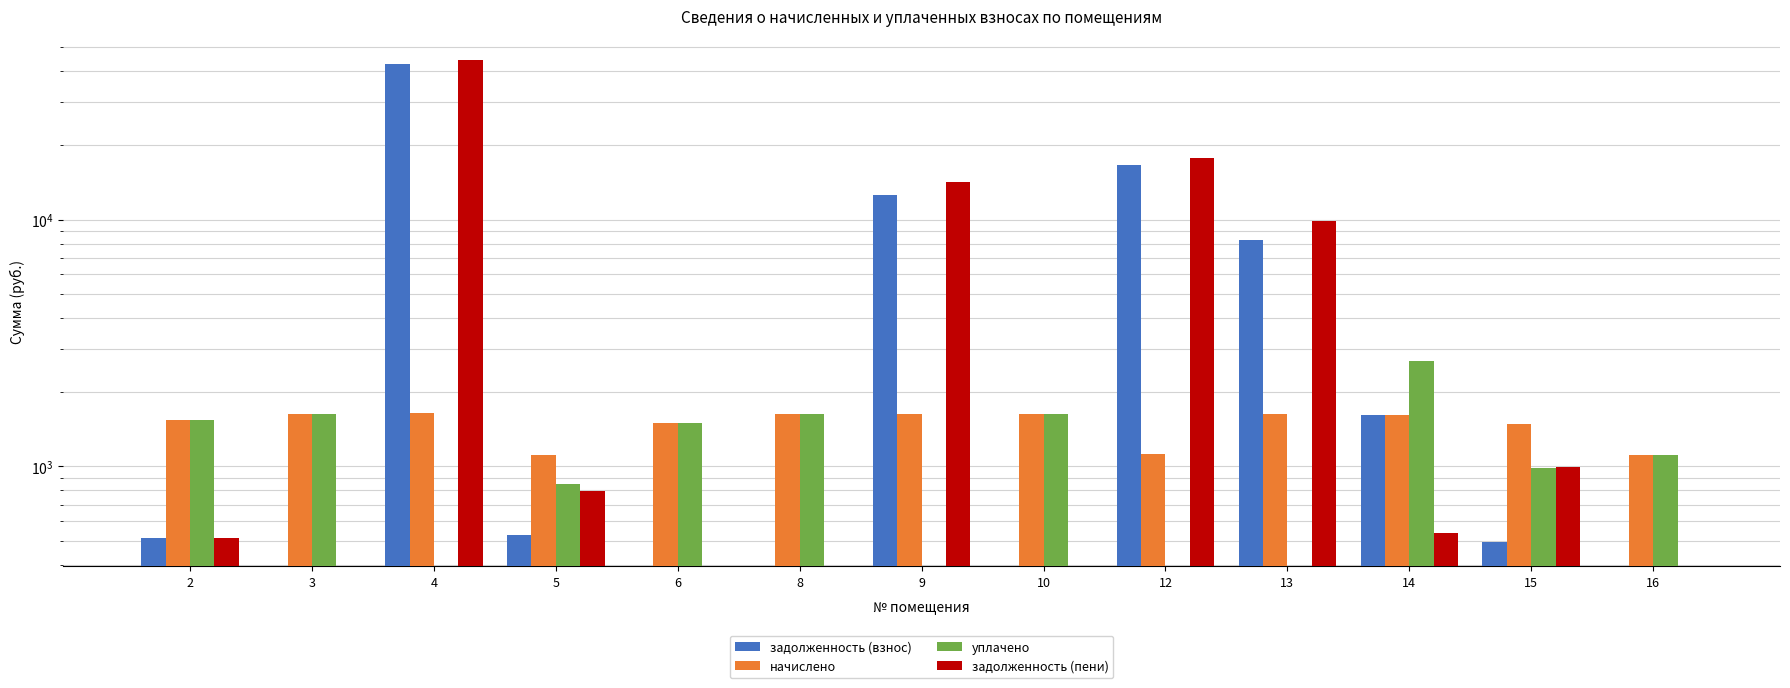

What is the difference between the maximum and minimum values in the уплачено series?

2682.3